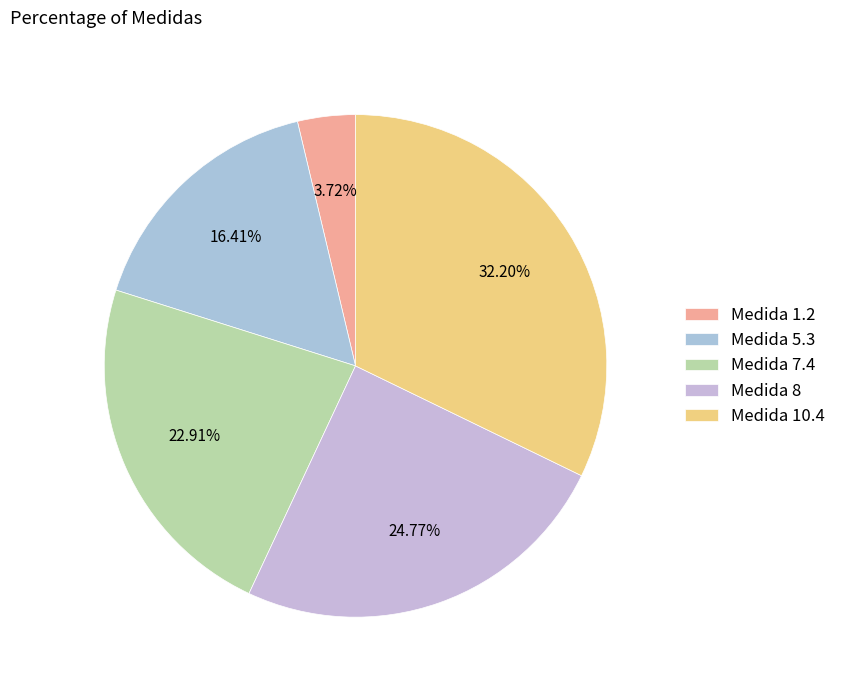

How many slices are in this pie chart?

5